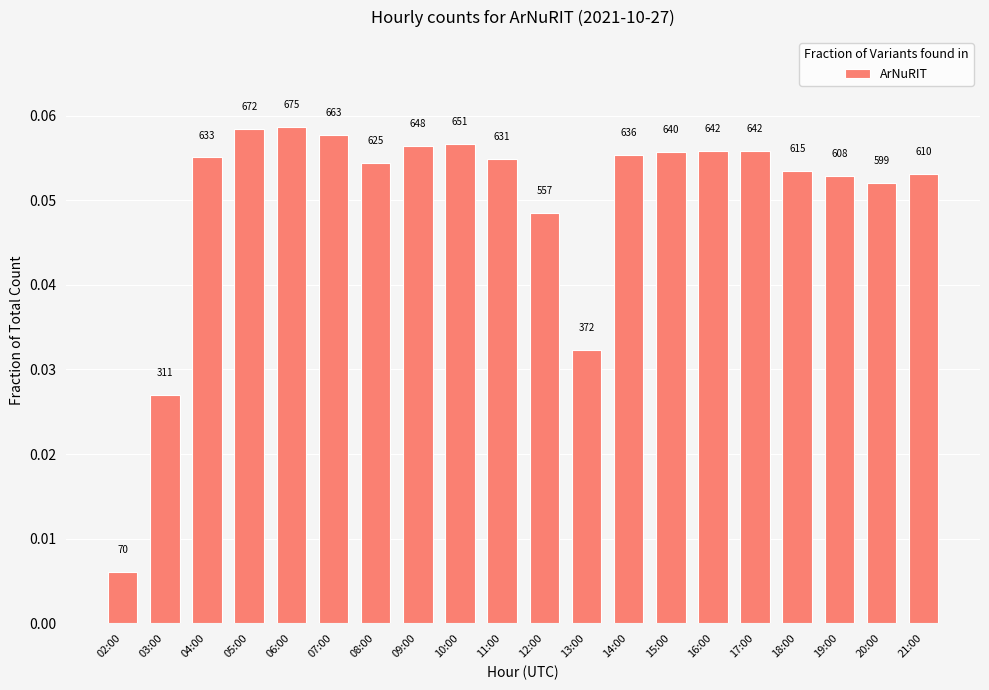

Does the chart contain any negative values?

No